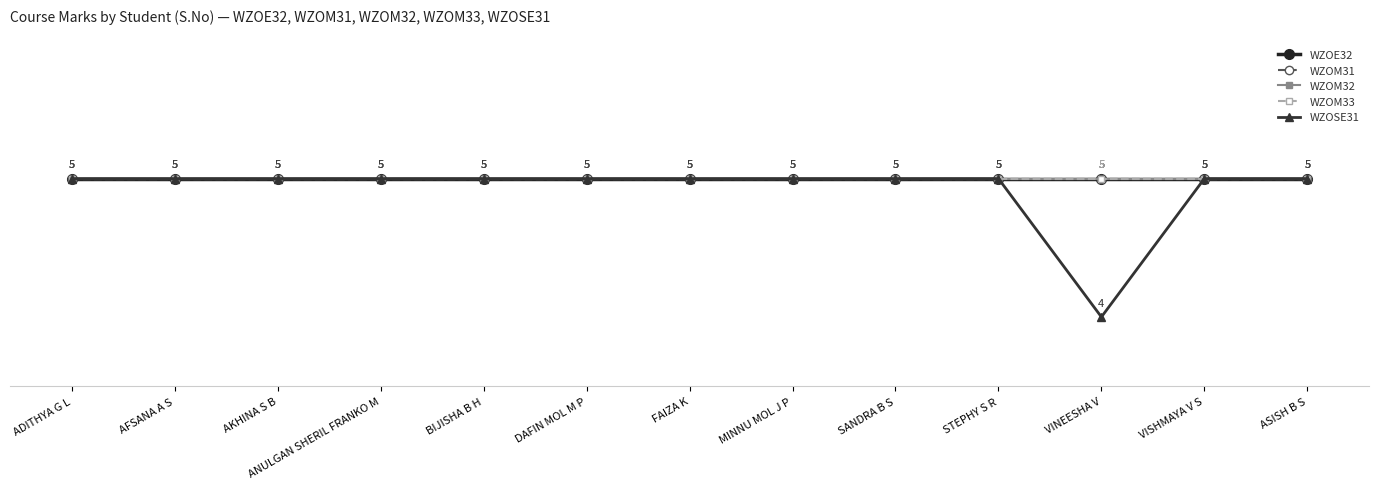

At which category does the chart reach its peak across all series?

ADITHYA G L